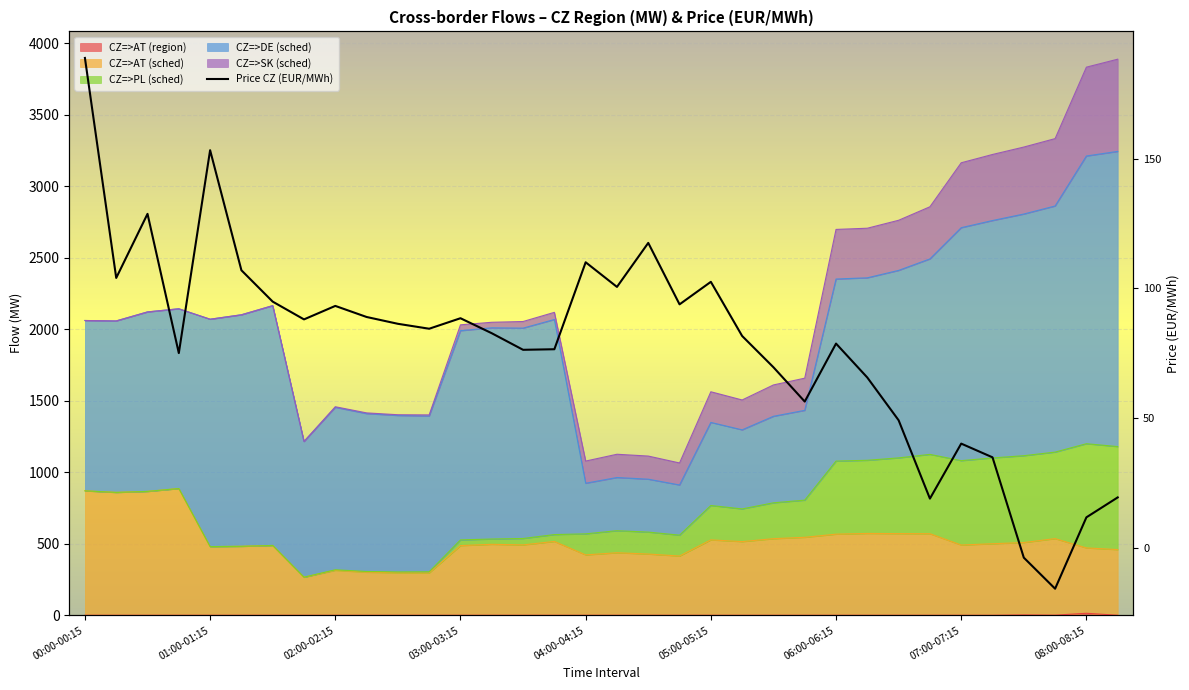

What is the sum of all CZ=>AT (sched) values?

17464.6